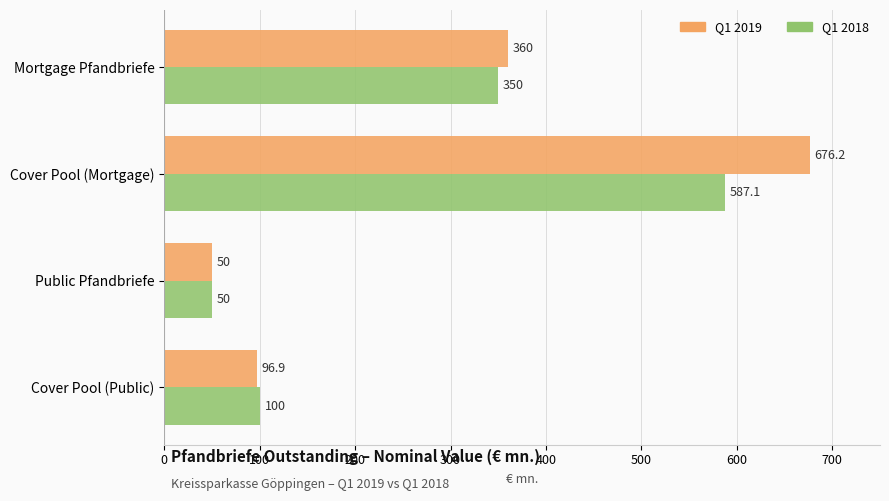

What is the spread (max minus min) of values at Mortgage Pfandbriefe?

10.0